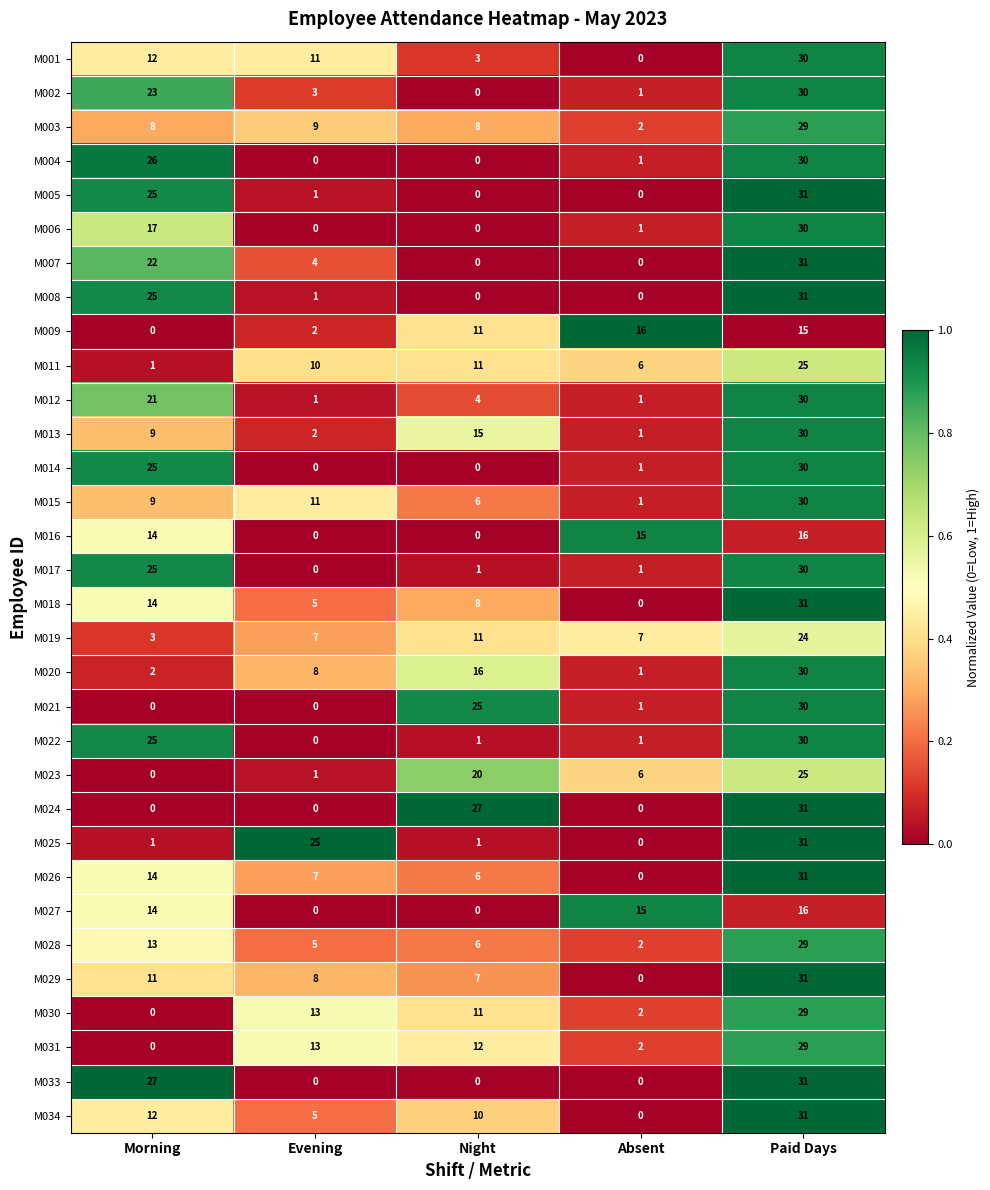

What is the difference between the highest and lowest values at Absent?

16